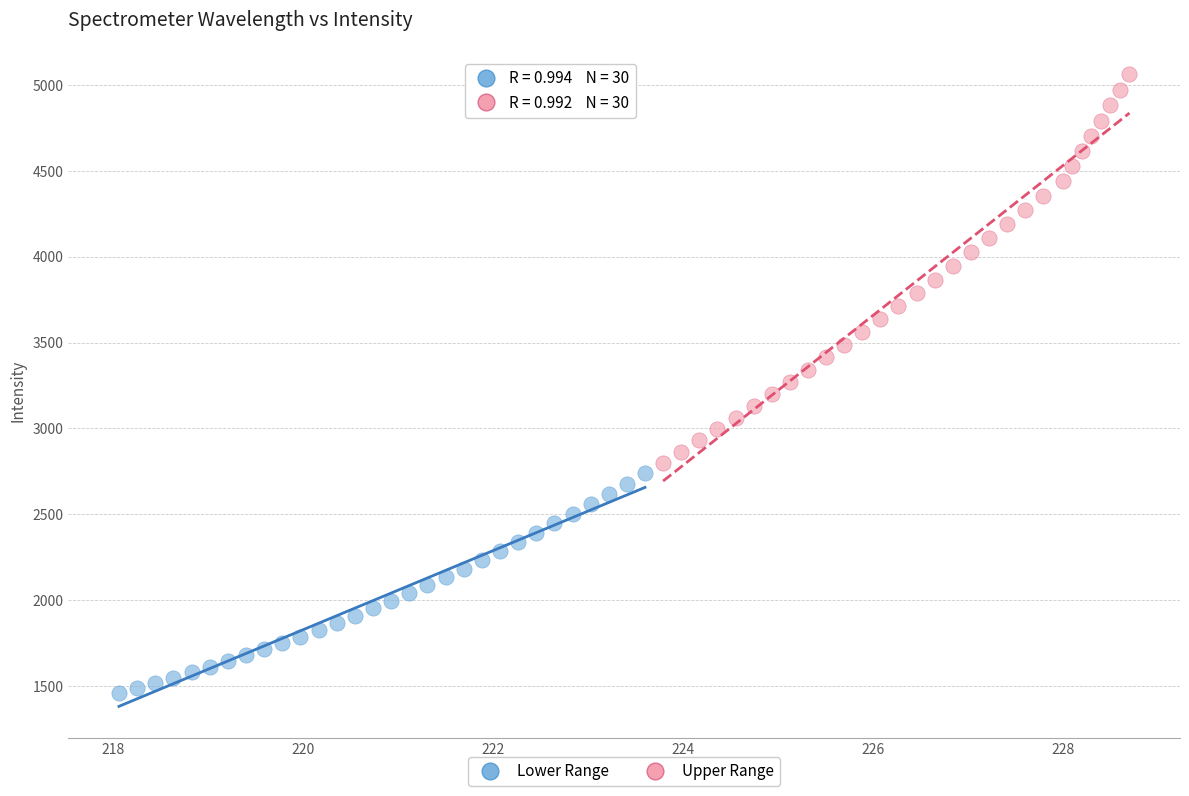

Which series has the largest Y range (max minus min)?

Upper Range